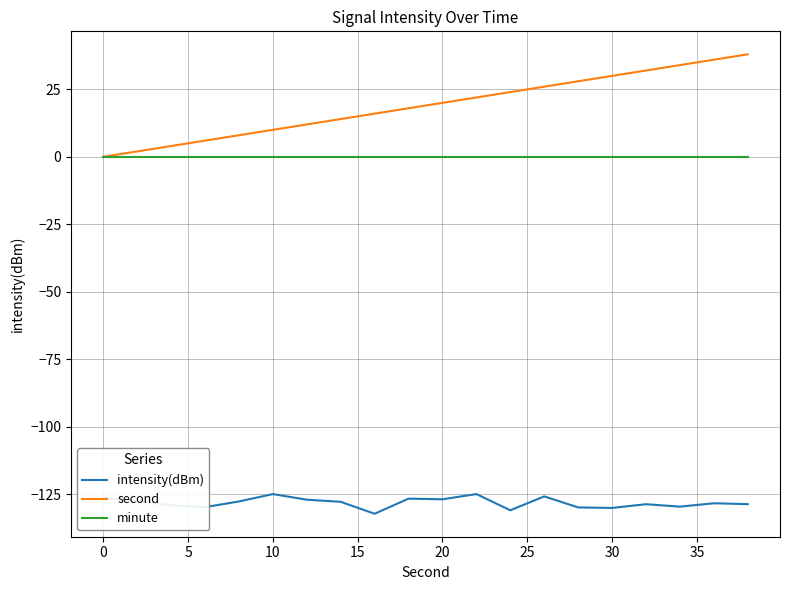

Which series has the largest total across all categories?

second